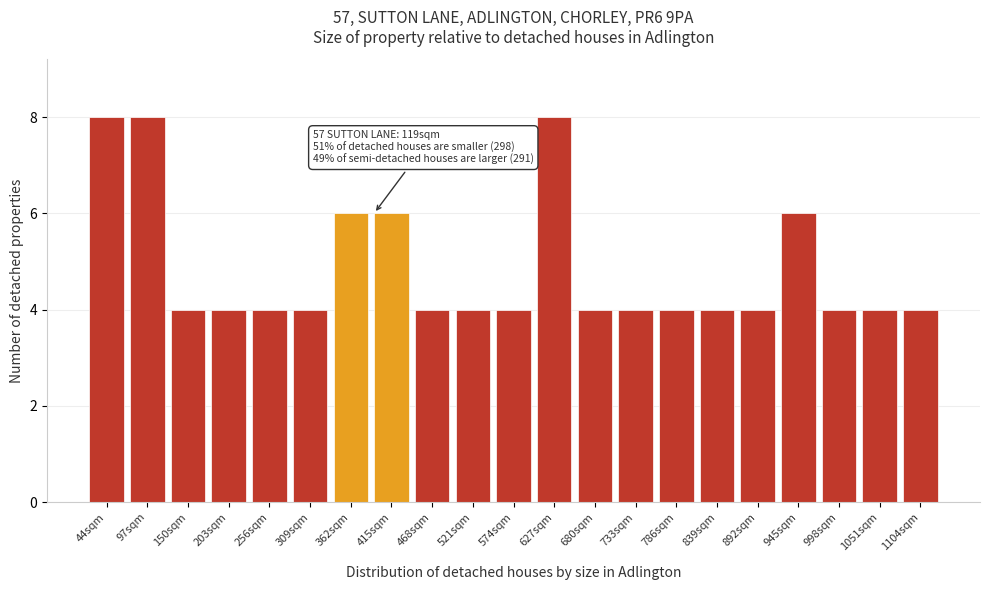

Reading left to right, list all the values displayed in this chart.

44sqm=8	97sqm=8	150sqm=4	203sqm=4	256sqm=4	309sqm=4	362sqm=6	415sqm=6	468sqm=4	521sqm=4	574sqm=4	627sqm=8	680sqm=4	733sqm=4	786sqm=4	839sqm=4	892sqm=4	945sqm=6	998sqm=4	1051sqm=4	1104sqm=4